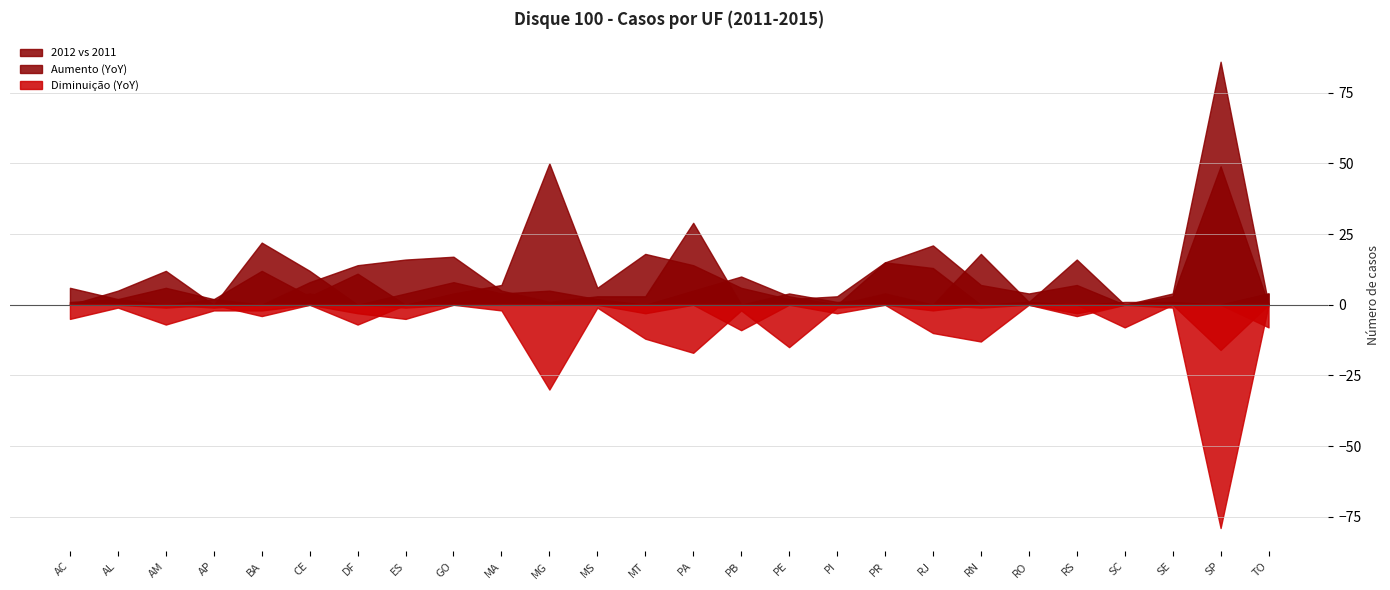

Where does the 2012 series first go above 11?

BA